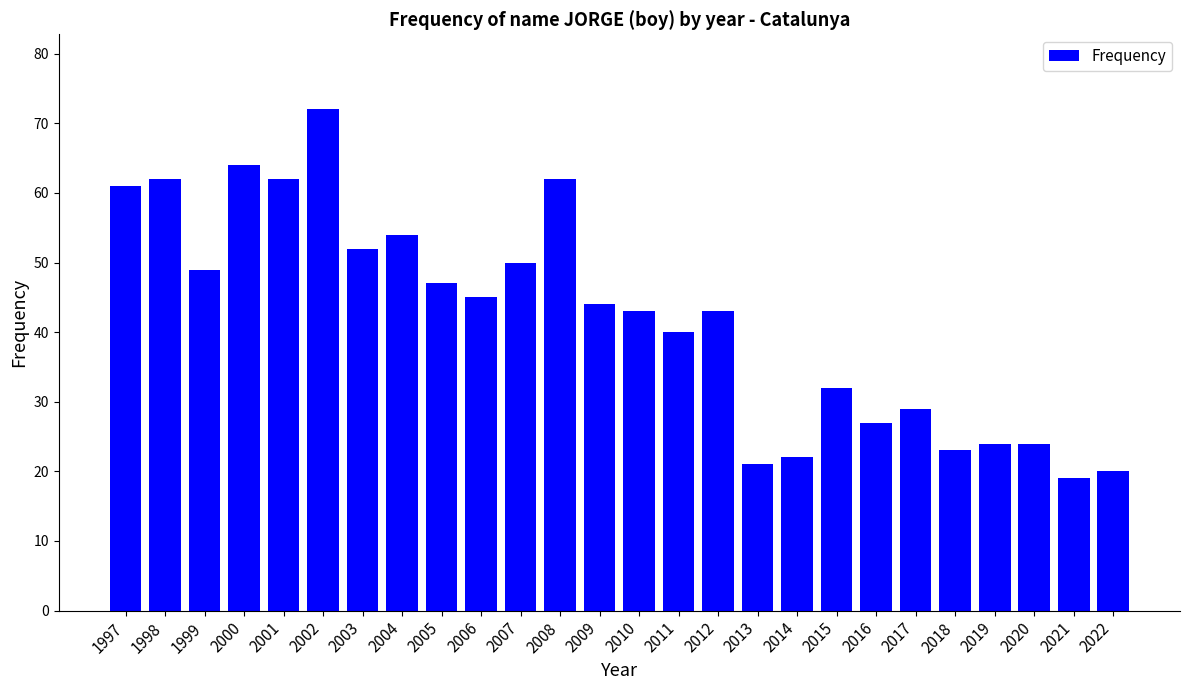

What is the change in value from 2011 to 2013?

-19